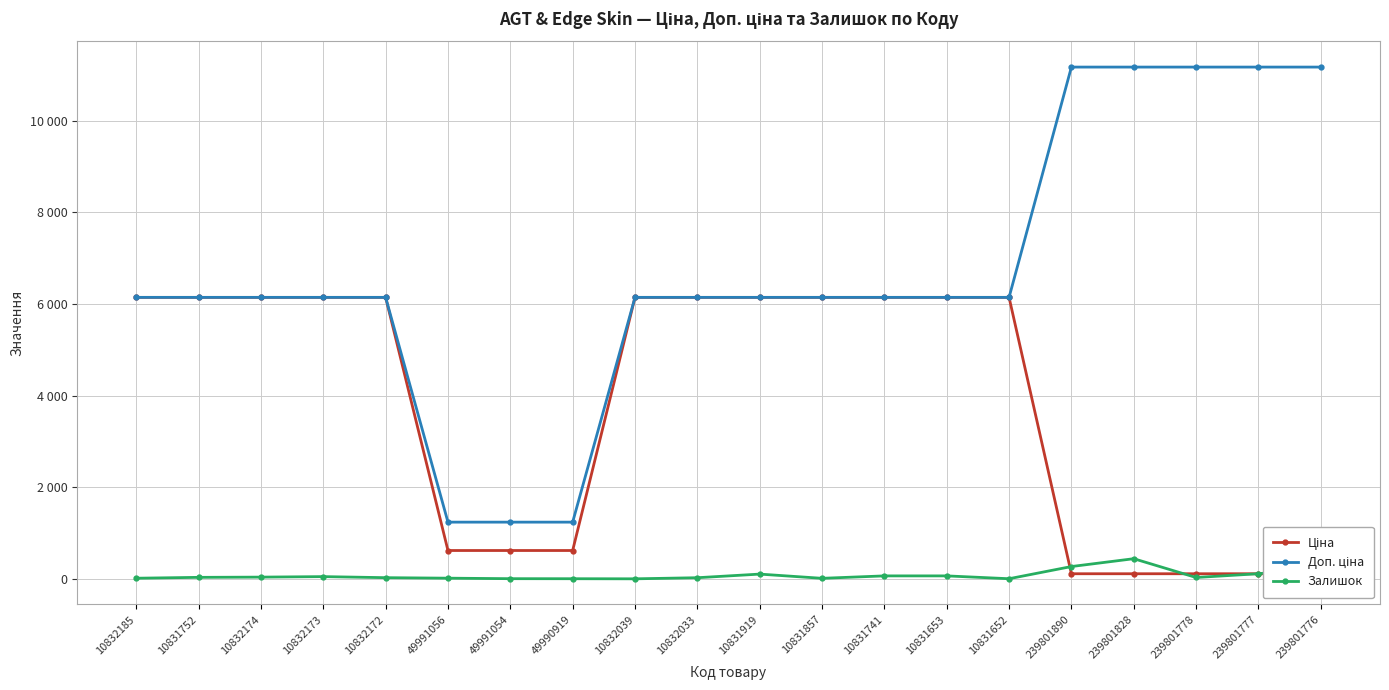

What is the sum of all Доп. ціна values?

133278.0